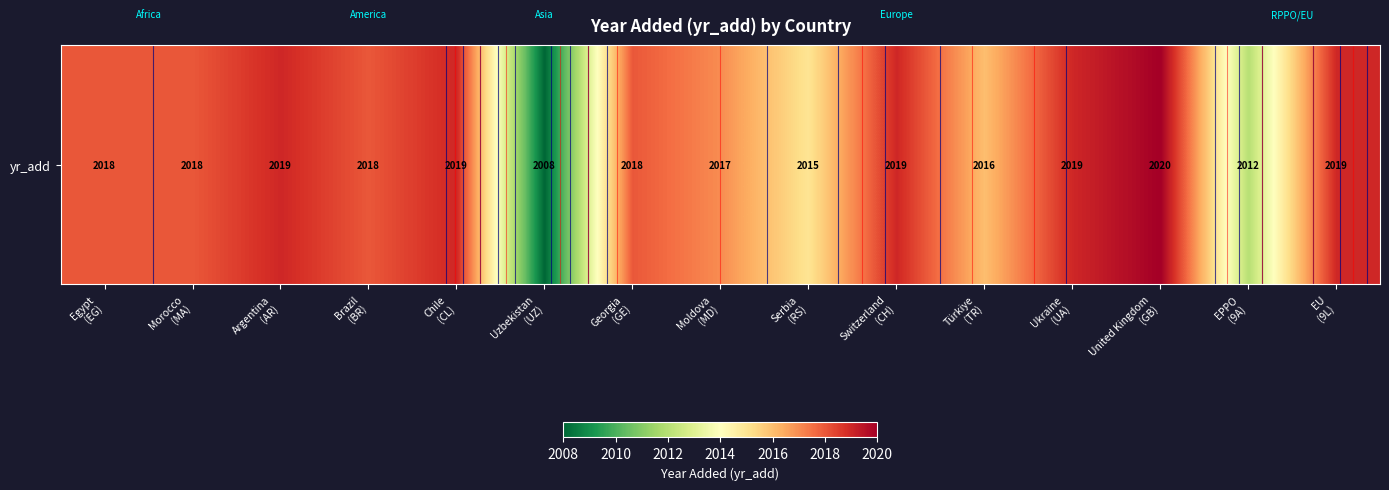

The value at Switzerland
(CH) is 2019. True or false?

True